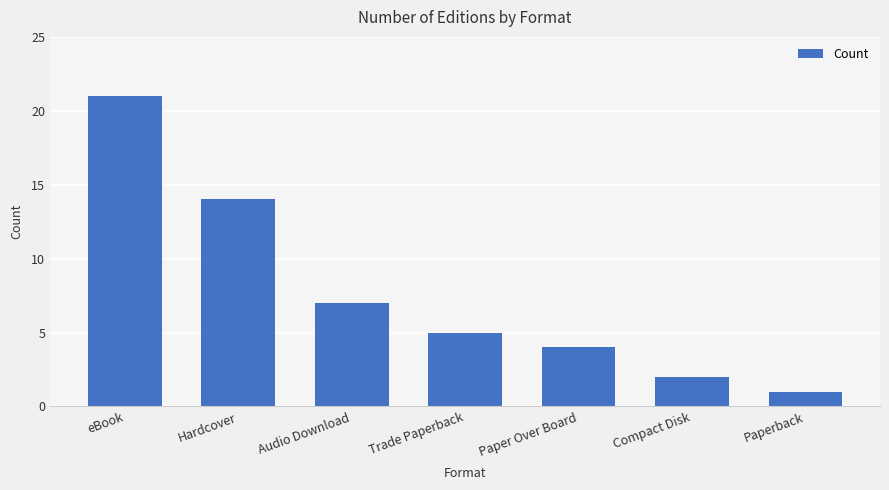

Is it true that the value at Hardcover is 25?

False